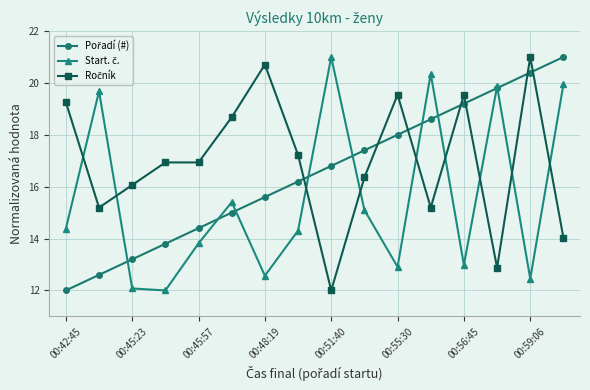

How many series are shown in this chart?

3